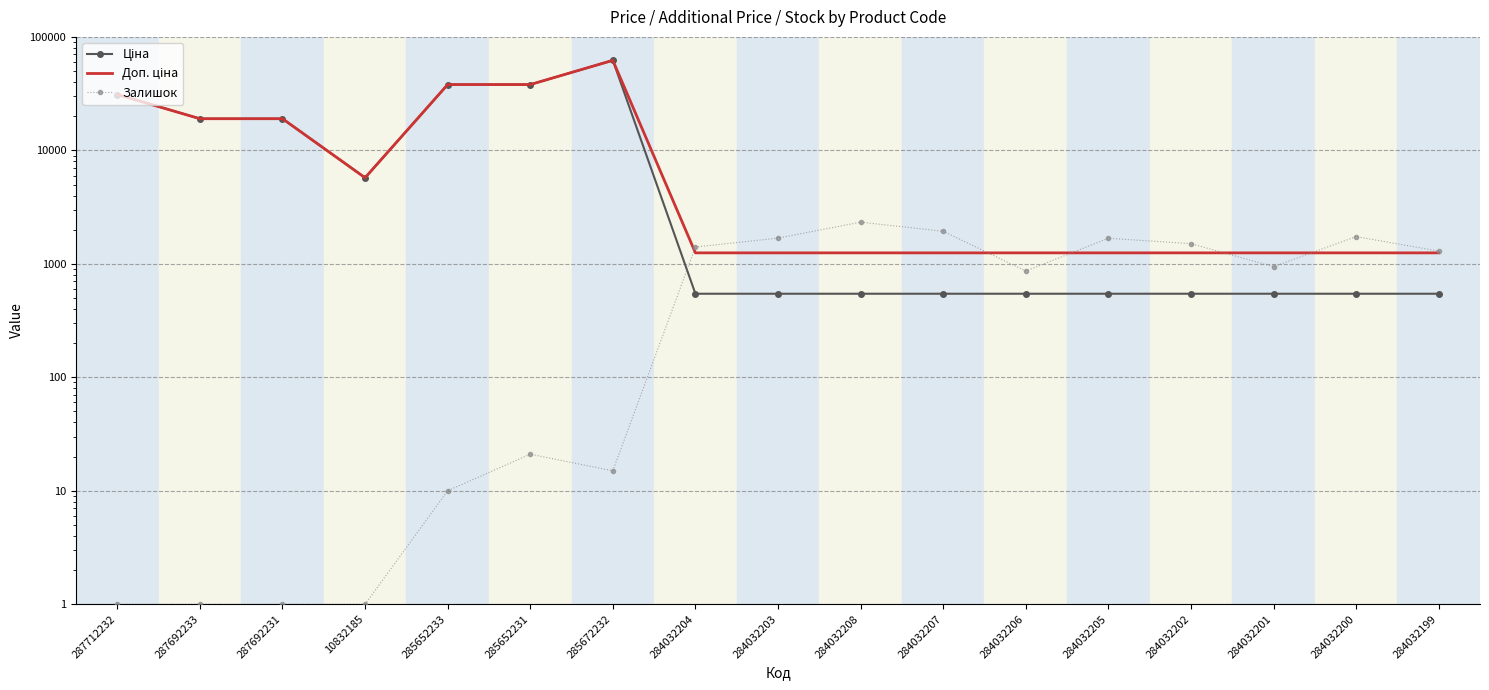

At which label does Доп. ціна reach its peak?

285672232